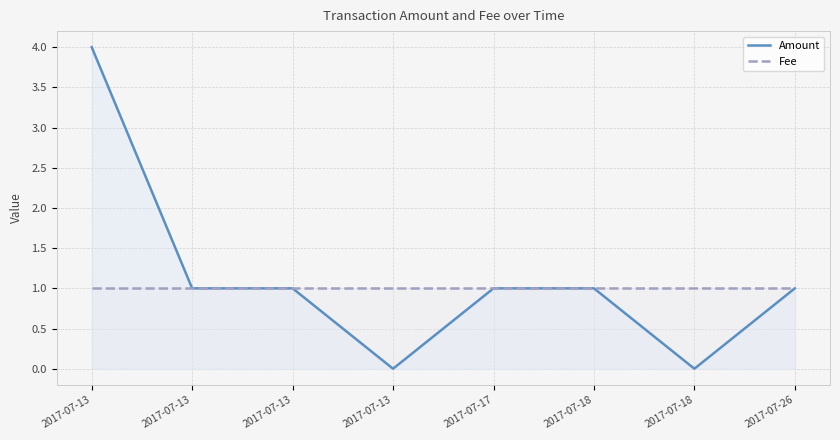

Rank the series at 2017-07-18 from lowest to highest value.

Amount, Fee